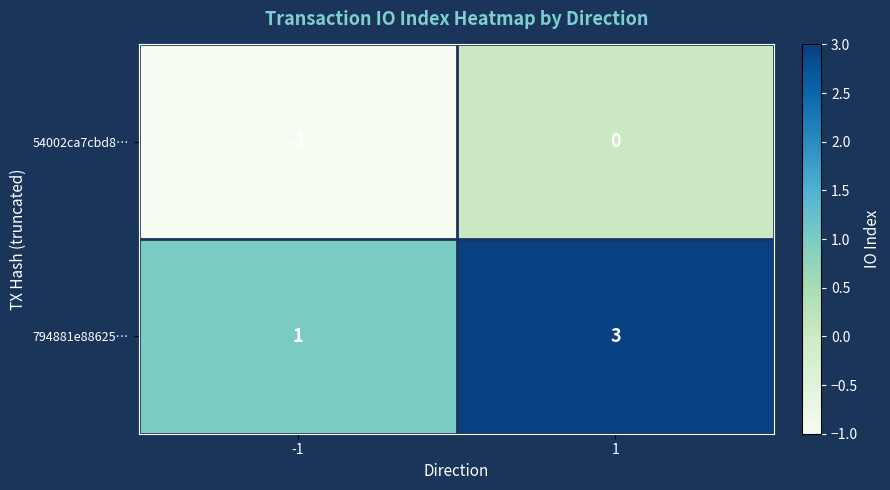

Which series has the largest total across all categories?

794881e88625…